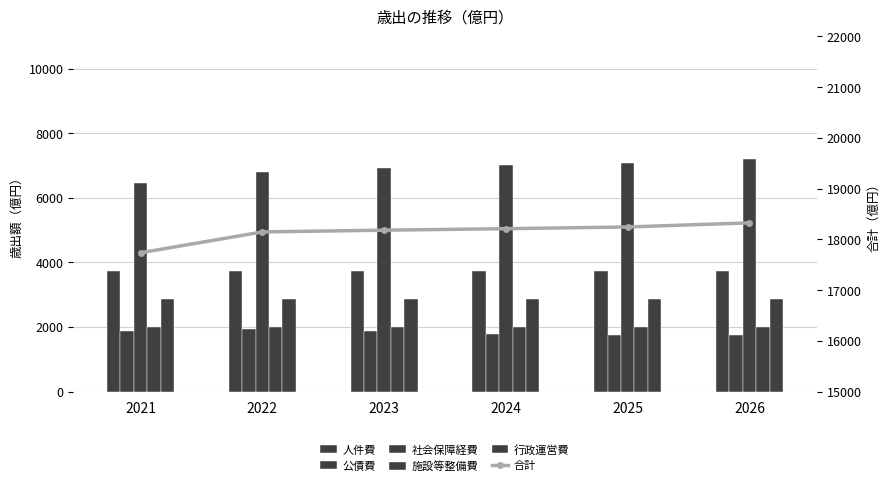

What is the spread (max minus min) of values at 2024?

16412